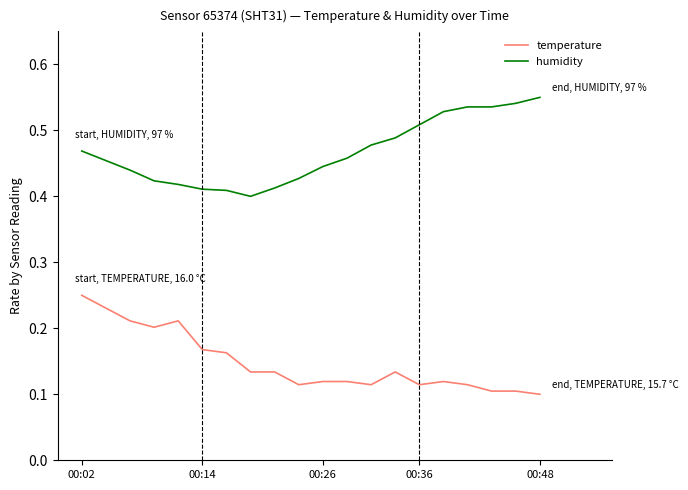

True or false: humidity and temperature intersect in this chart.

False